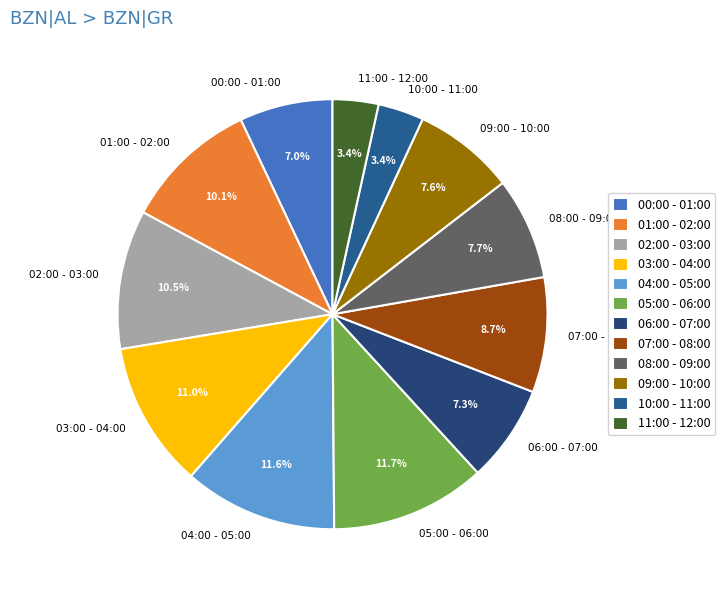

Is it true that 01:00 - 02:00 is 10% of the pie?

True